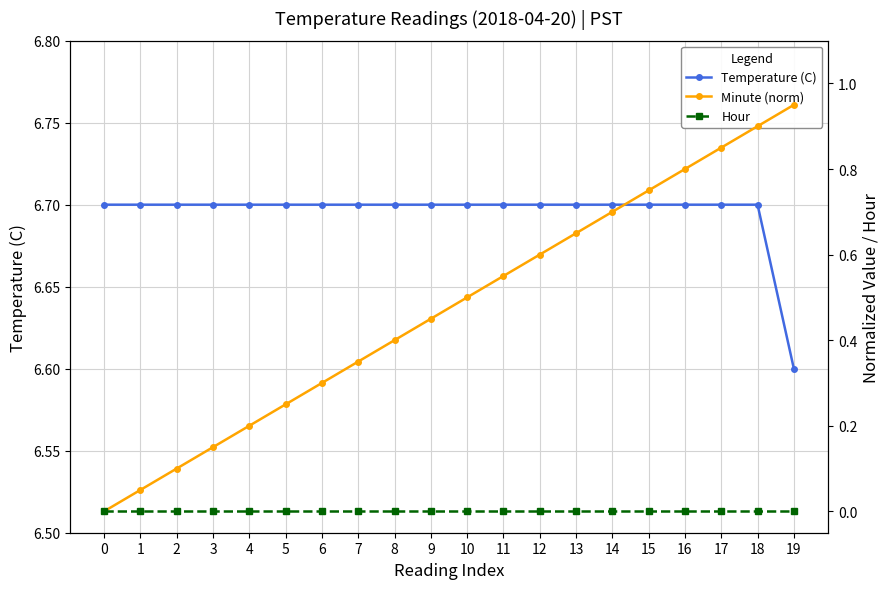

Does the chart display data point markers on the line(s)?

Yes